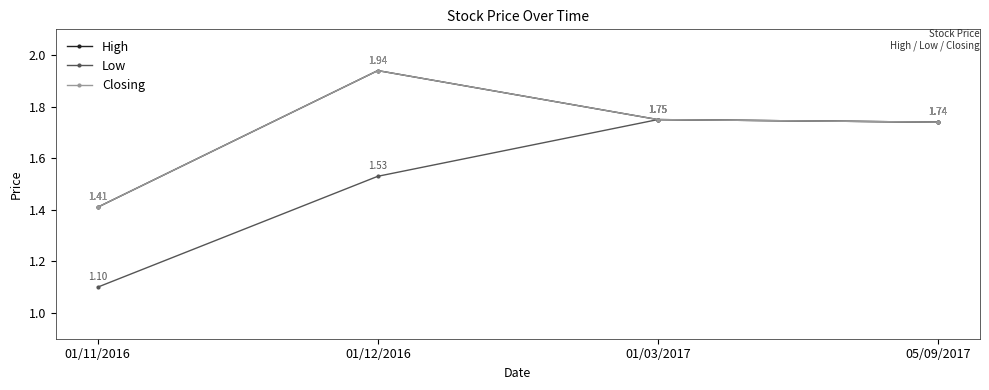

Is it true that High equals 1.2 at 01/12/2016?

False